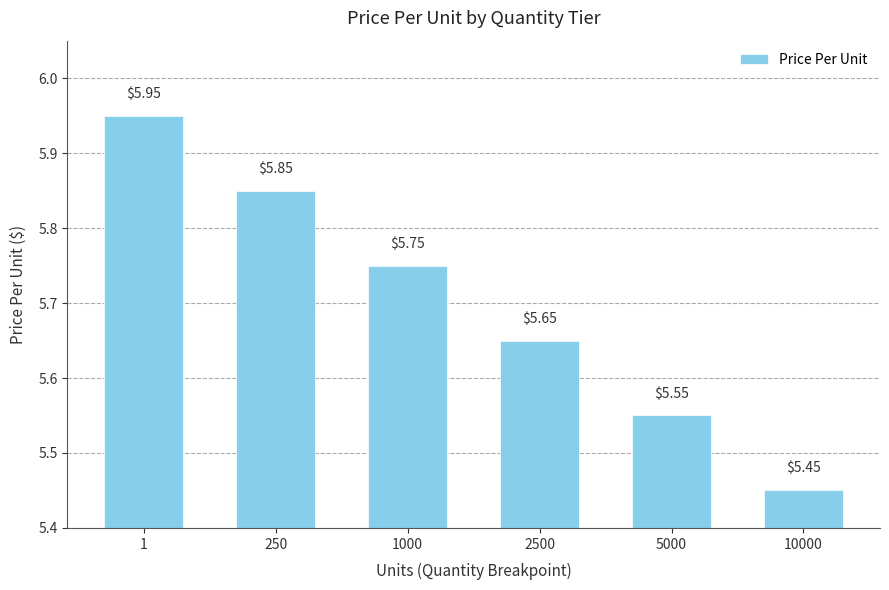

List the labels in order of value, smallest first.

10000, 5000, 2500, 1000, 250, 1